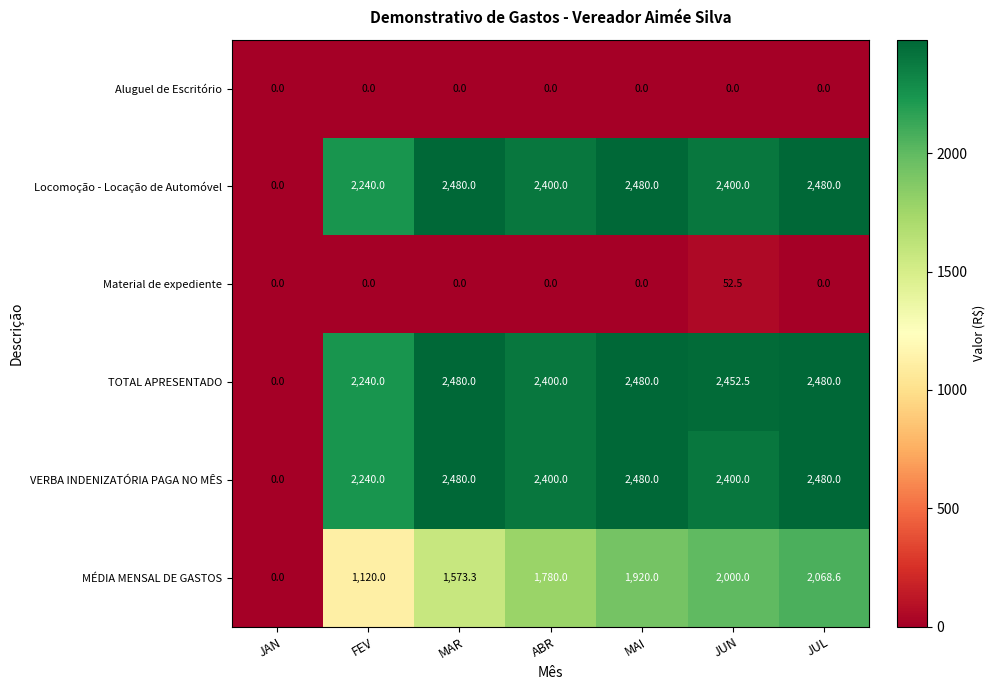

Is it true that Material de expediente equals 0.0 at MAR?

True